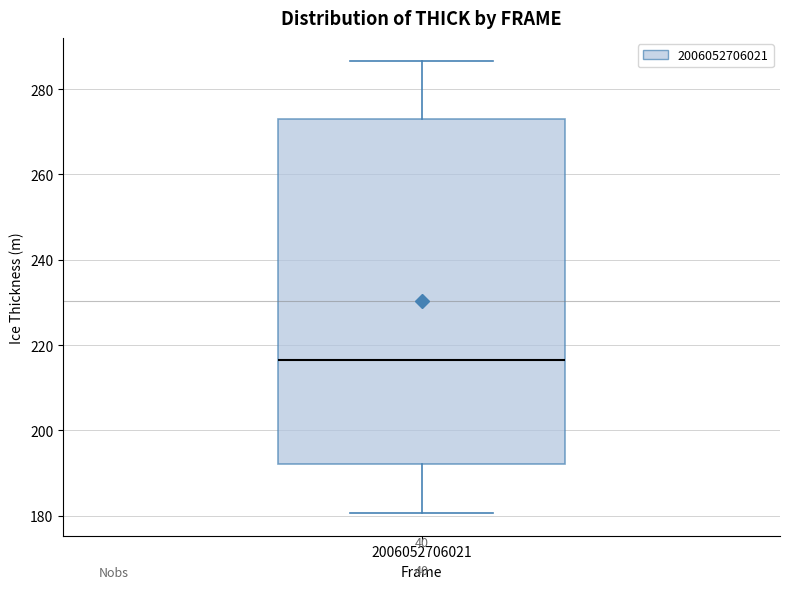

Where is the lower edge of the box at x = 2006052706021 on the y-axis? The values are not printed on the chart, so give them approximately, as read against the axis.

192